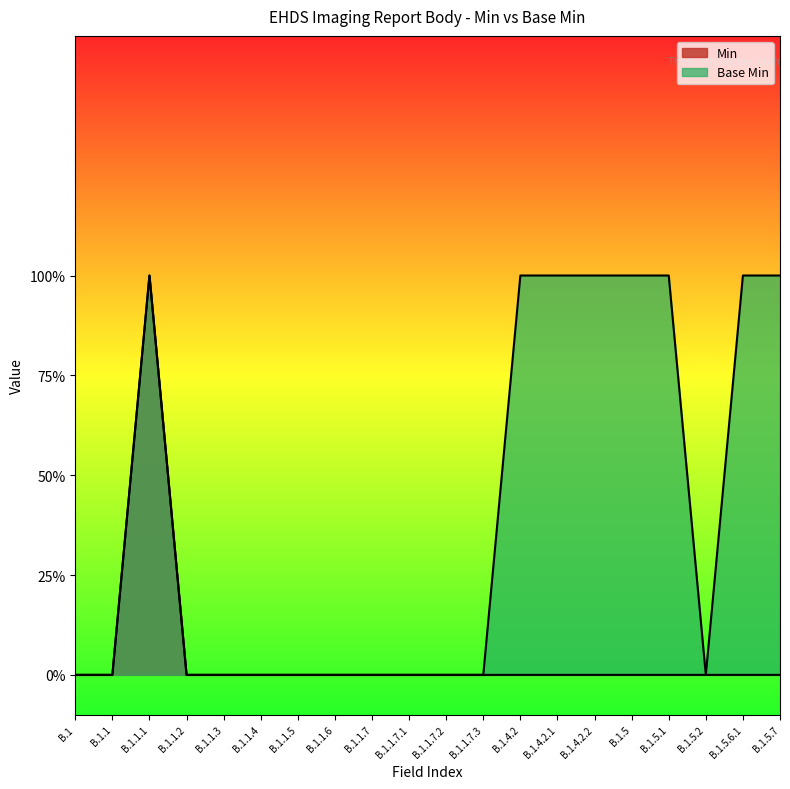

How many lines are shown in the chart?

2